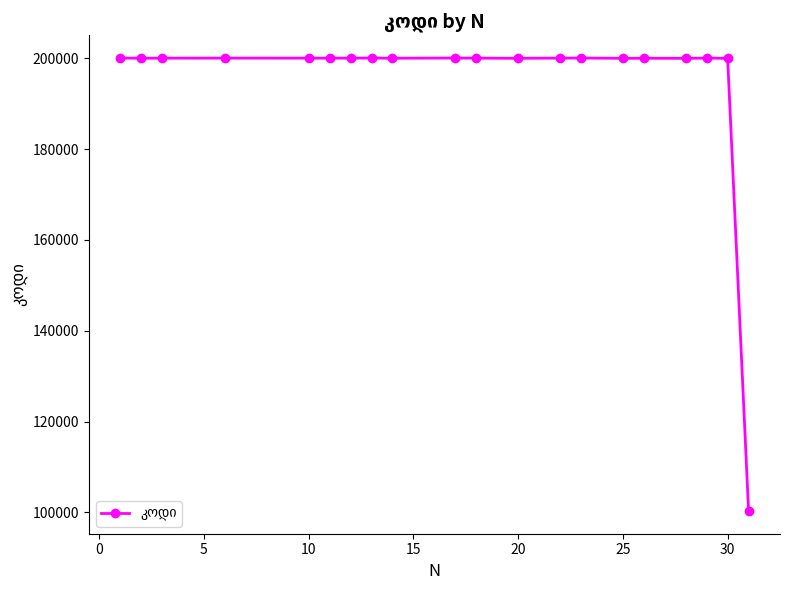

What is the value of the 19th point from the left?

200008